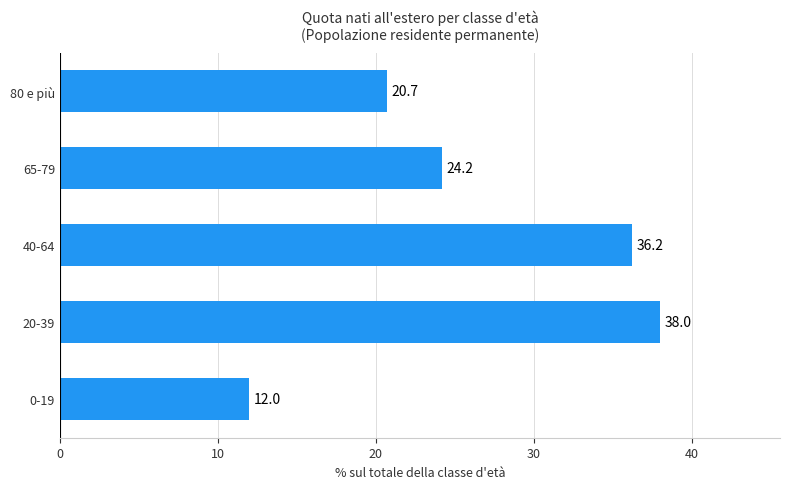

What is the difference between the values at 20-39 and 65-79?

13.8